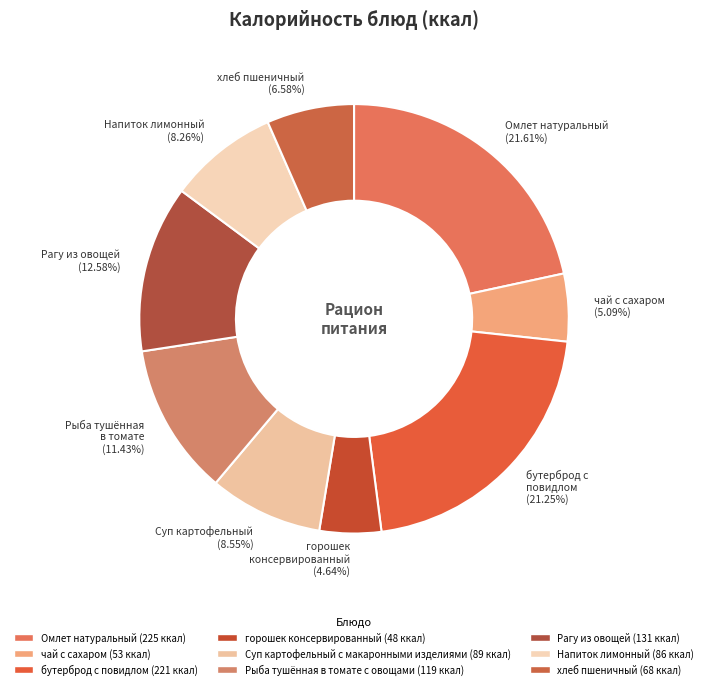

How many segments does this pie chart have?

9